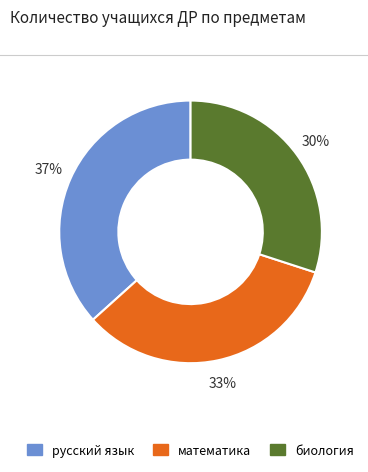

How many segments does this pie chart have?

3